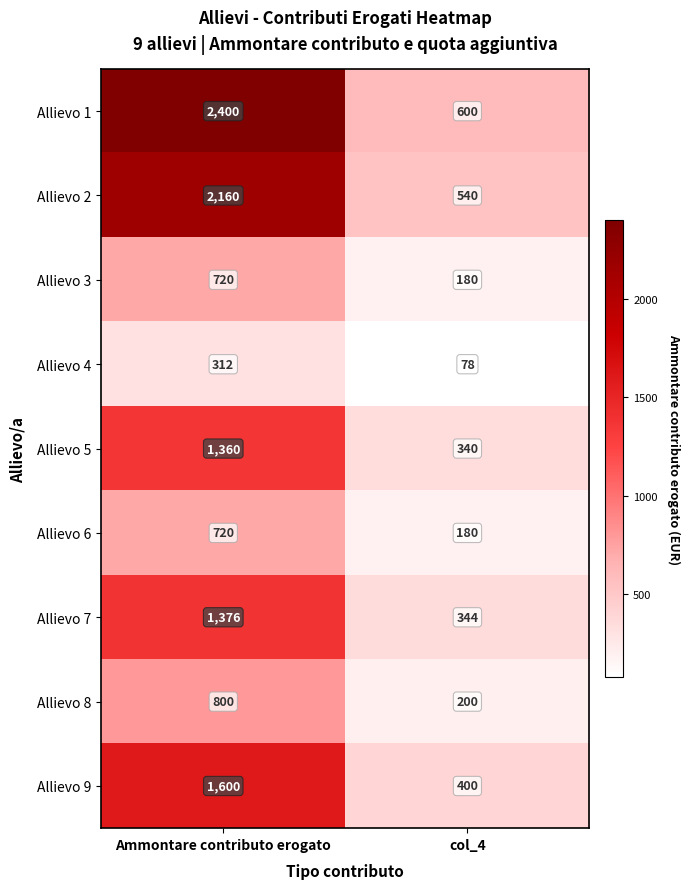

What is the sum of the Allievo 9 values at Ammontare contributo erogato and col_4?

2000